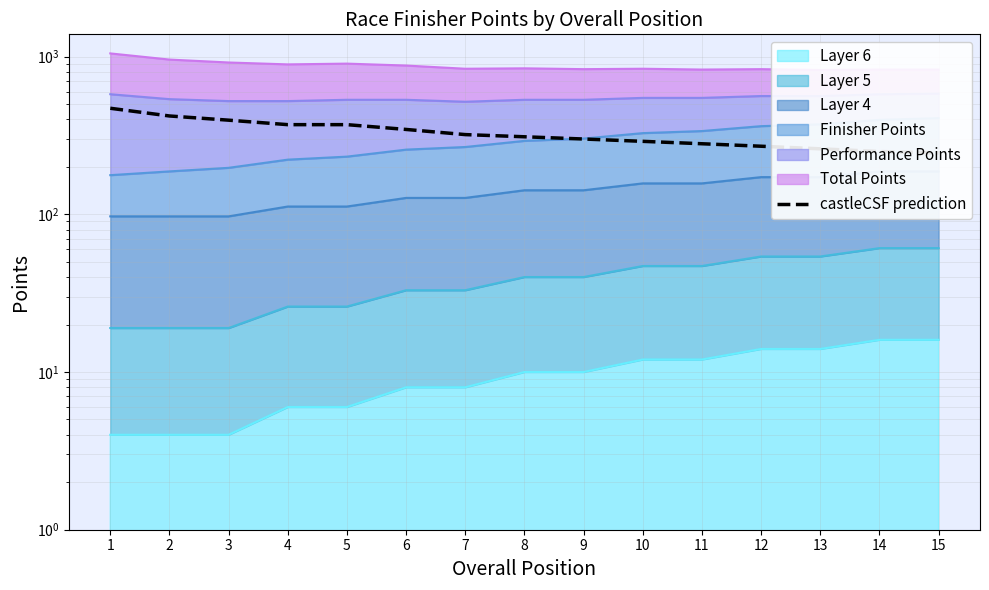

Read the value at 2.

420